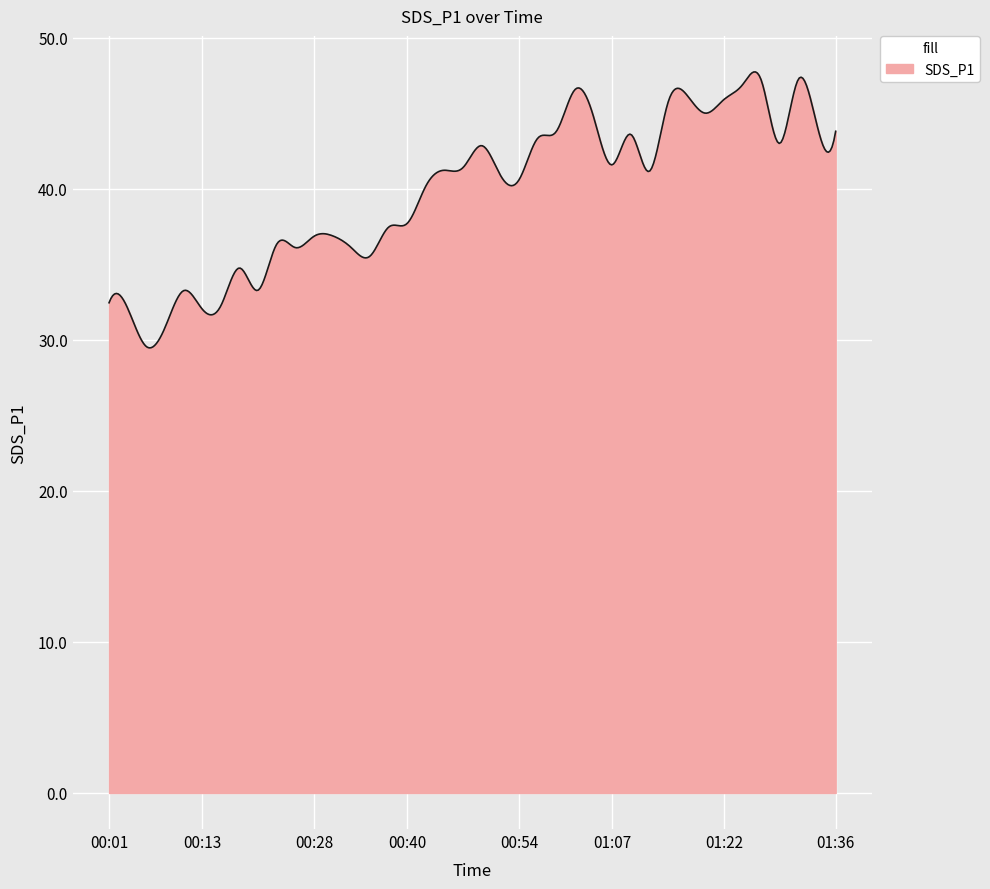

What is the sum of all values?

15915.9